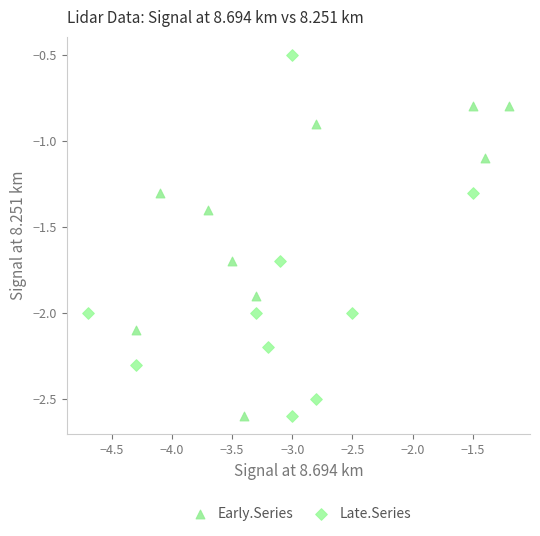

Which series has the largest Y range (max minus min)?

Late.Series